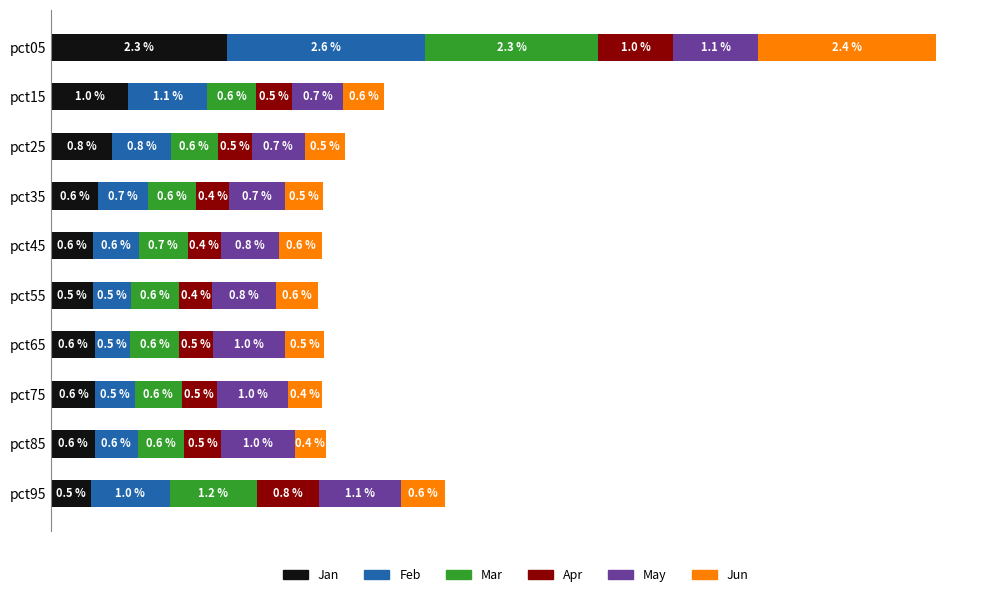

At which category is the sum across all series the highest?

pct05